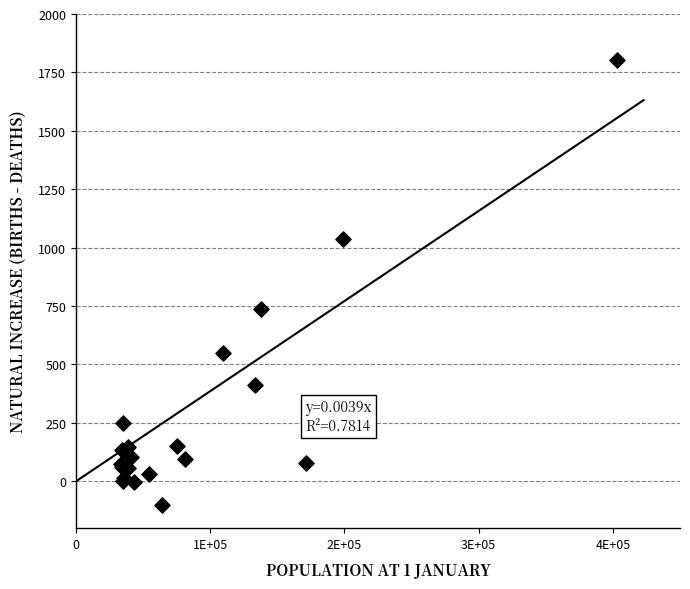

What Y value in the scatter plot is closest to 850?

736